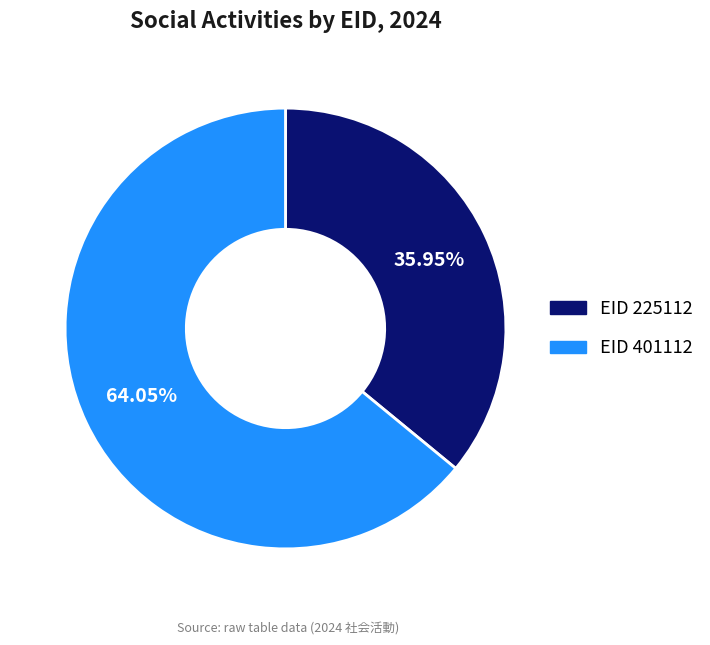

Does any single category account for the majority?

Yes